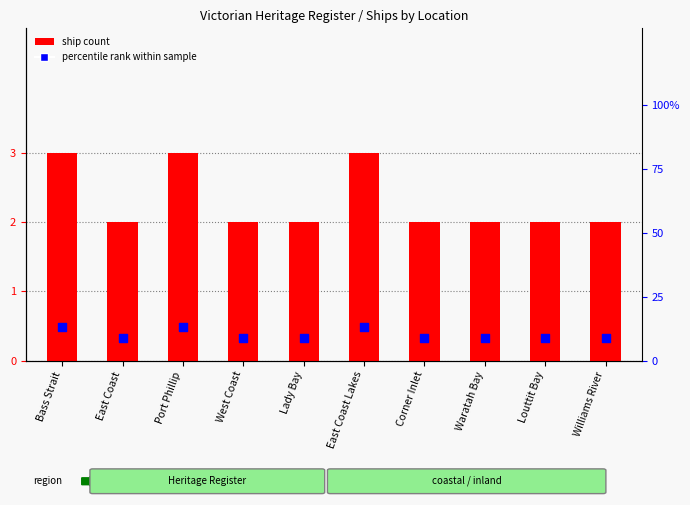

Is the value of ship count at Louttit Bay greater than the value of percentile rank within sample at Lady Bay?

No